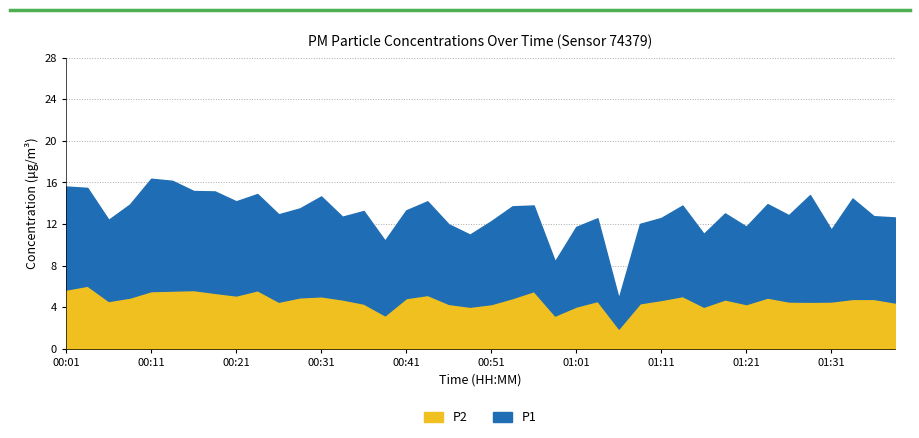

Reading left to right, transcribe all the data shown in this chart.

P1: 00:01=9.9	00:04=9.4	00:06=7.8	00:08=8.9	00:11=10.8	00:13=10.6	00:16=9.5	00:18=9.8	00:21=9.1	00:23=9.2	00:26=8.4	00:28=8.6	00:31=9.6	00:33=8.0	00:36=8.9	00:38=7.2	00:41=8.4	00:44=9.0	00:46=7.7	00:49=6.9	00:51=8.0	00:53=8.8	00:56=8.2	00:58=5.2	01:01=7.7	01:03=8.0	01:06=2.9	01:08=7.6	01:11=7.9	01:13=8.7	01:16=7.0	01:18=8.3	01:21=7.5	01:23=9.0	01:26=8.3	01:28=10.2	01:31=6.9	01:33=9.7	01:36=8.0	01:38=8.2
P2: 00:01=5.7	00:04=6.1	00:06=4.6	00:08=4.9	00:11=5.5	00:13=5.6	00:16=5.7	00:18=5.4	00:21=5.1	00:23=5.6	00:26=4.5	00:28=5.0	00:31=5.0	00:33=4.8	00:36=4.3	00:38=3.2	00:41=4.9	00:44=5.2	00:46=4.3	00:49=4.0	00:51=4.3	00:53=4.9	00:56=5.5	00:58=3.2	01:01=4.1	01:03=4.6	01:06=1.9	01:08=4.4	01:11=4.7	01:13=5.1	01:16=4.0	01:18=4.8	01:21=4.3	01:23=4.9	01:26=4.5	01:28=4.5	01:31=4.5	01:33=4.8	01:36=4.8	01:38=4.5